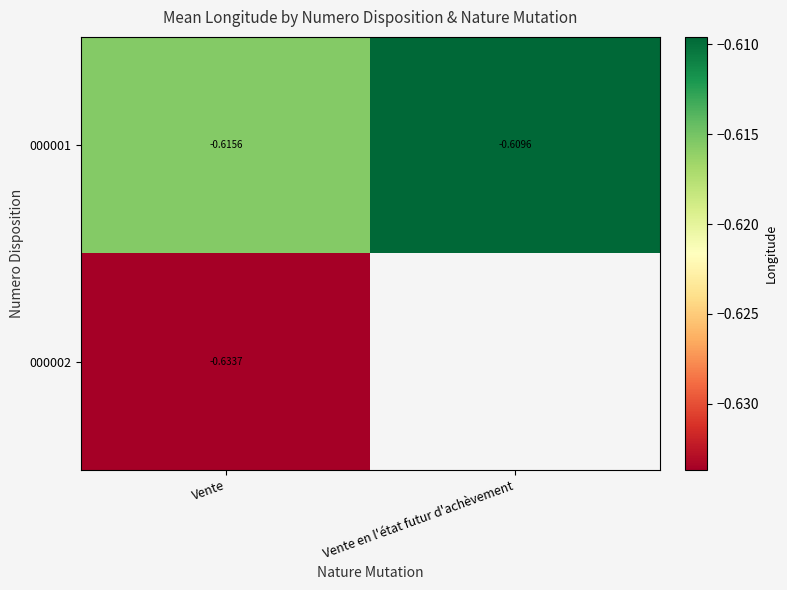

At which label is 000001 closest to 0?

Vente en l'état futur d'achèvement